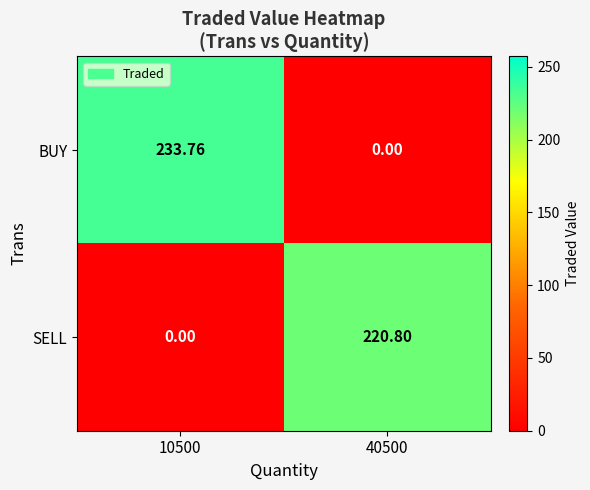

Which series changed the most between 10500 and 40500?

BUY